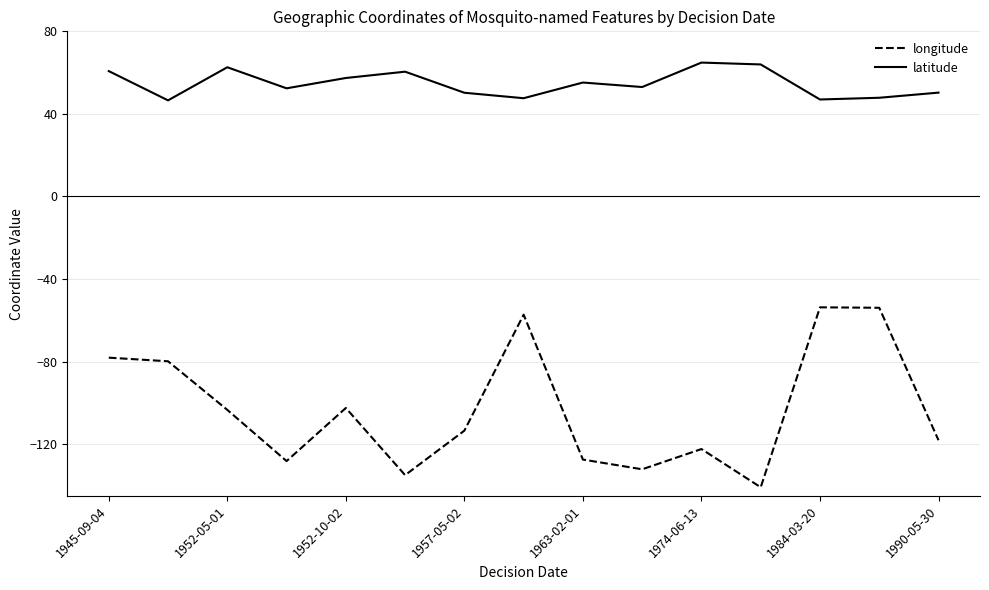

Which series has the largest total across all categories?

latitude